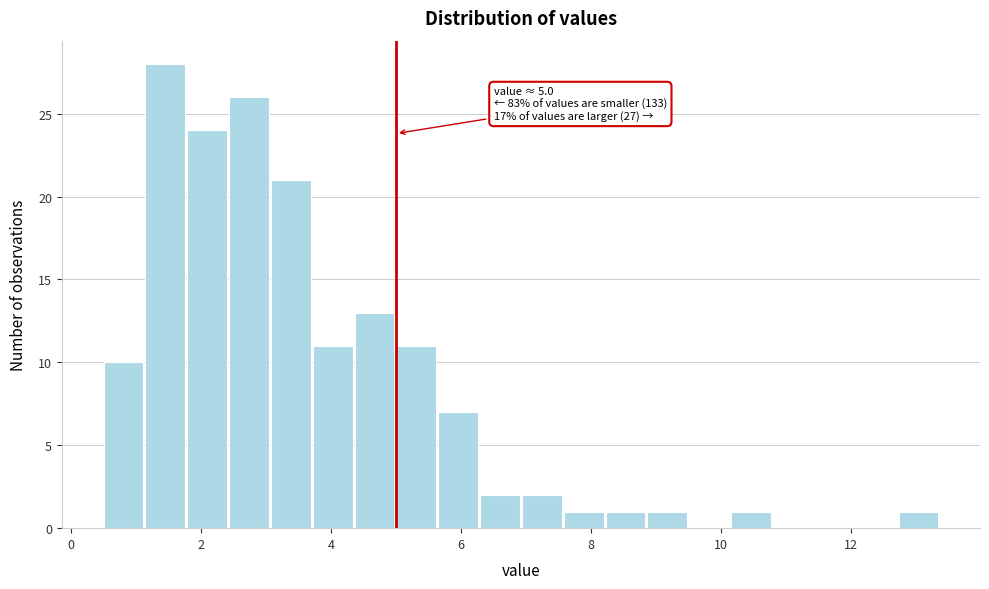

Read against the x-axis, roughly where is the centre of the tallest bar?

1.4